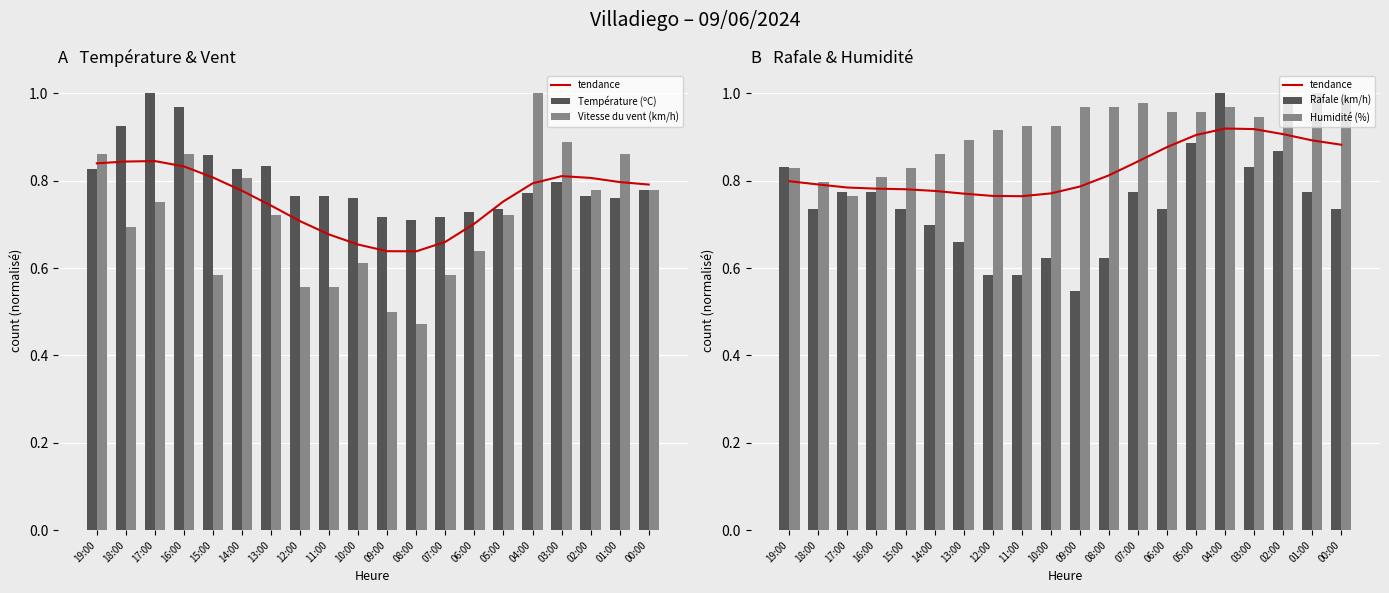

List the series in order of their peak value, highest first.

Température (ºC), Vitesse du vent (km/h), Rafale (km/h), Humidité (%), tendance